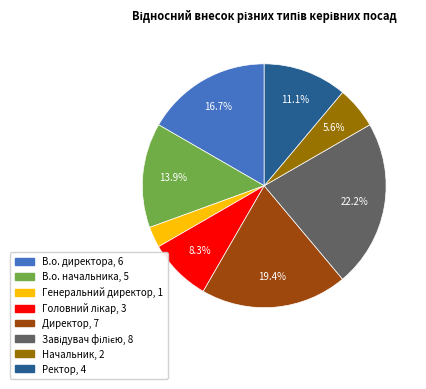

Which category has the smallest portion of the pie?

Генеральний директор